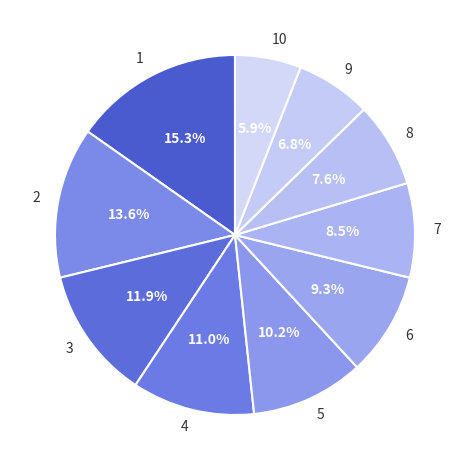

What is the smallest slice in the pie chart?

10